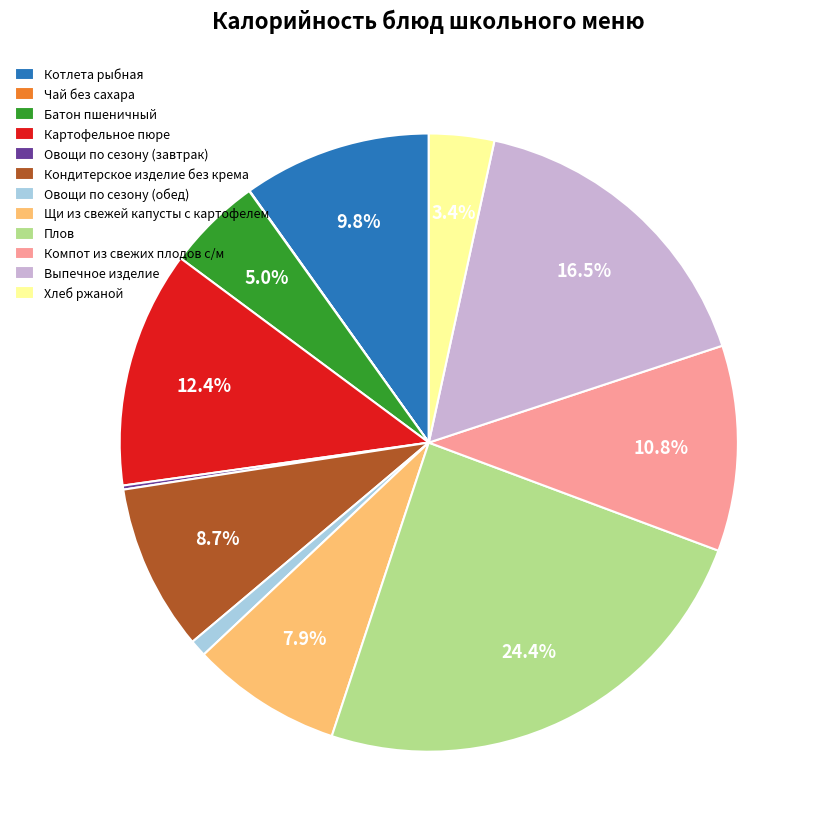

What is the ratio of the value at Выпечное изделие to the value at Компот из свежих плодов с/м?

1.5